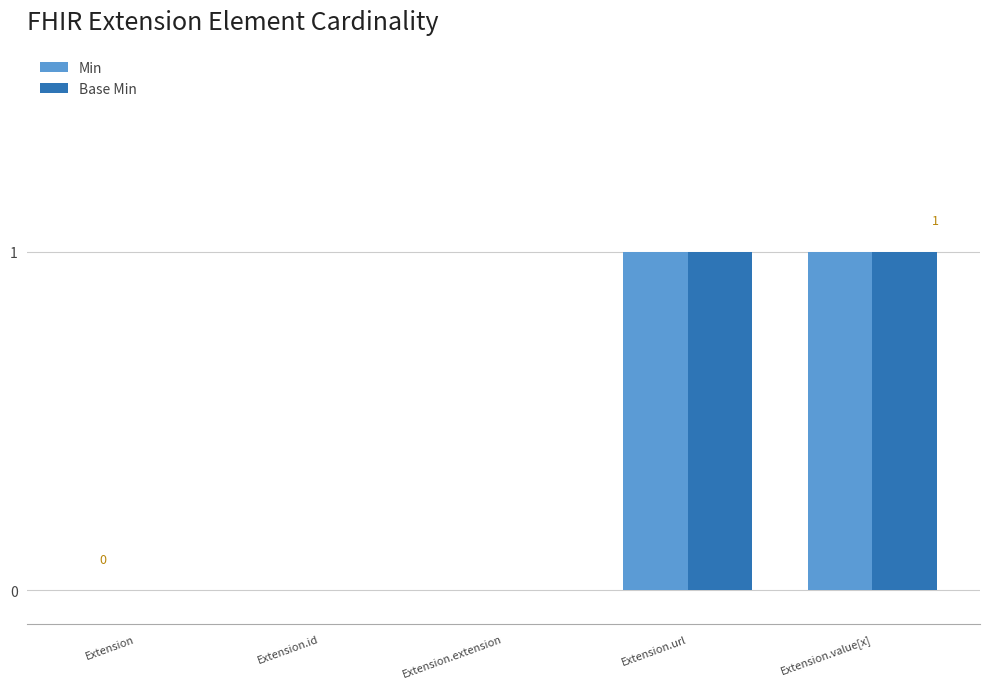

What are all the series names shown in the legend?

Min, Base Min